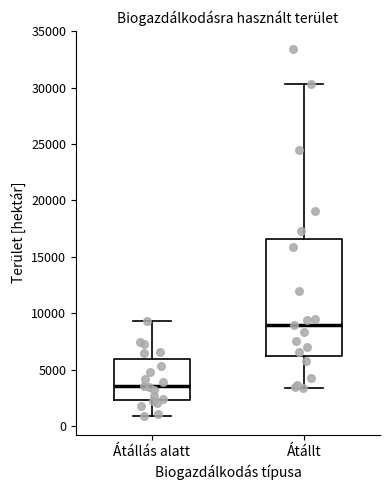

Reading left to right, transcribe this box plot: for each box, give where its median line is, the range the box spans, and where its two whiskers end, as read against the y-axis. The values are not printed on the chart, so give them approximately, as read against the axis.

Átállás alatt: median 3500, box 2500 to 6000, whiskers 1000 to 9500
Átállt: median 9000, box 6000 to 16500, whiskers 3500 to 30500